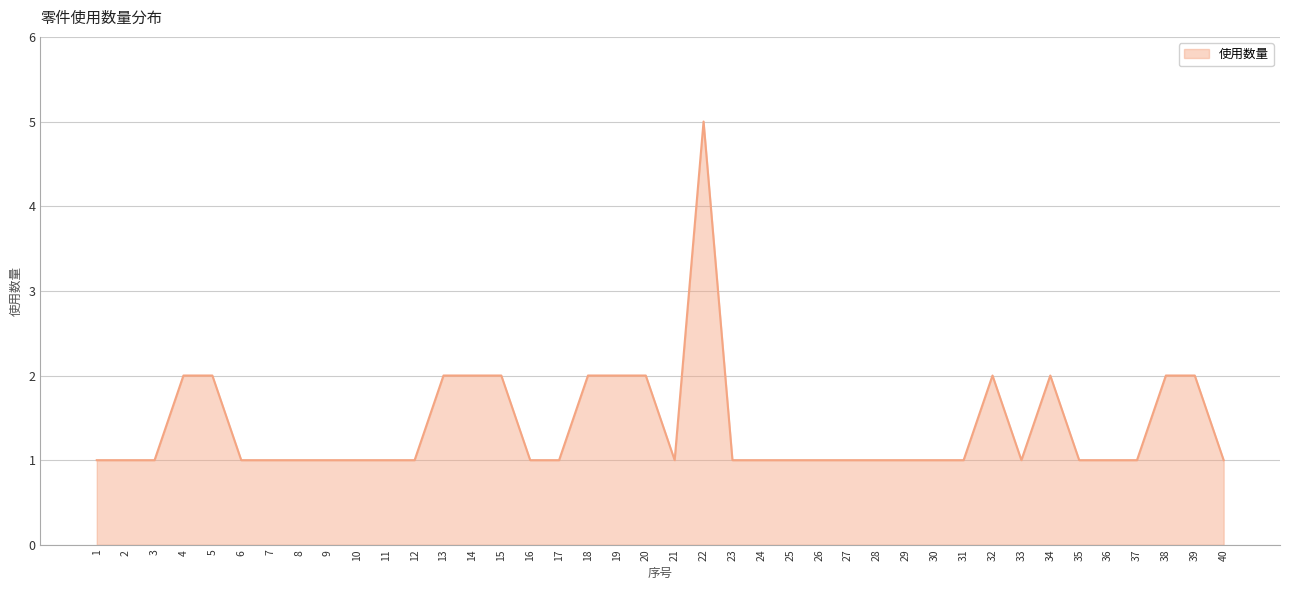

What is the difference between the maximum and minimum values?

4